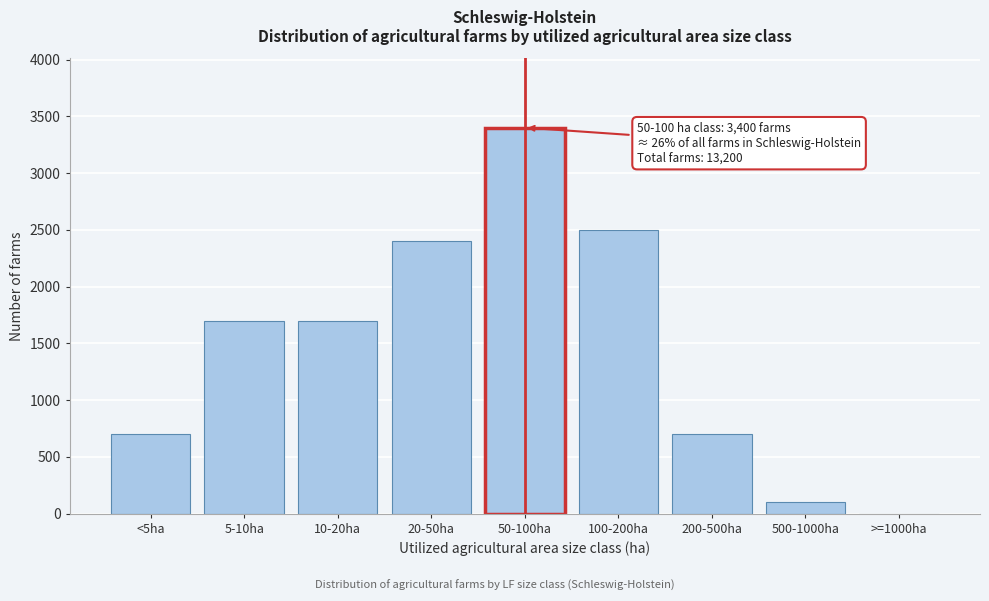

Reading right to left, what are all the values shown in this chart?

>=1000ha=0	500-1000ha=100	200-500ha=700	100-200ha=2500	50-100ha=3400	20-50ha=2400	10-20ha=1700	5-10ha=1700	<5ha=700